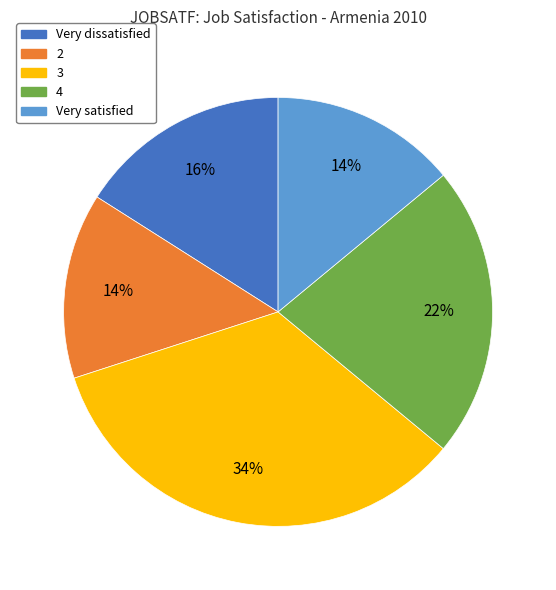

Is it true that 2 is 14% of the pie?

True